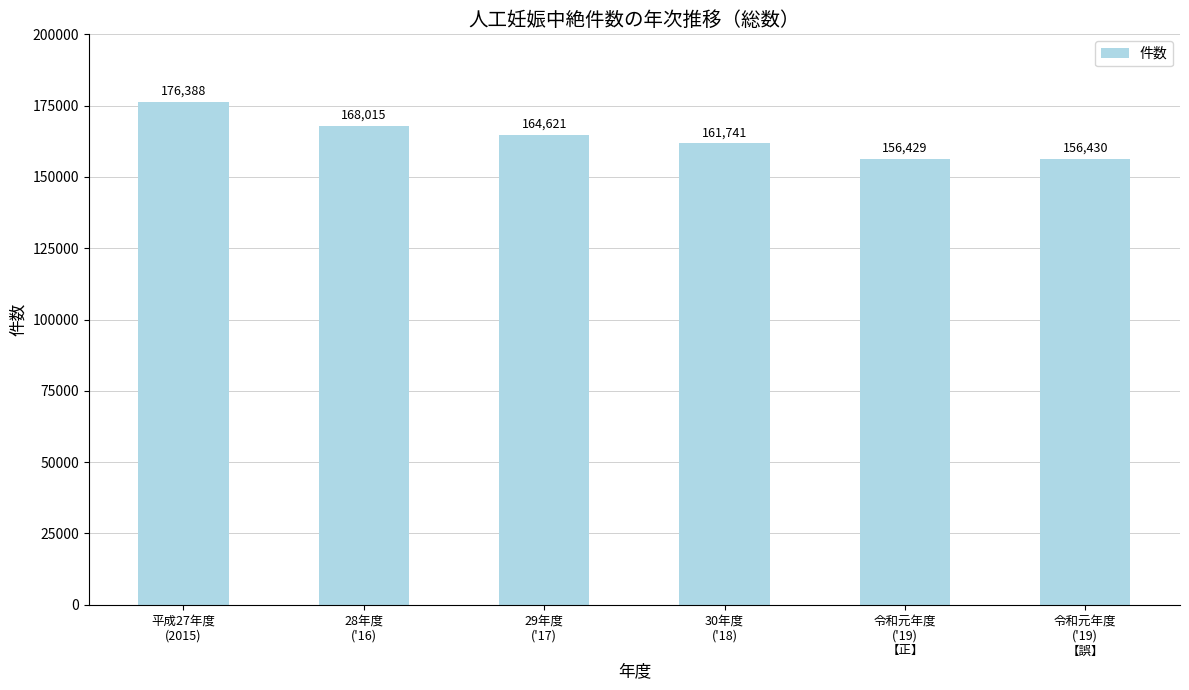

The chart shows a value of 54148 at 30年度
('18). True or false?

False